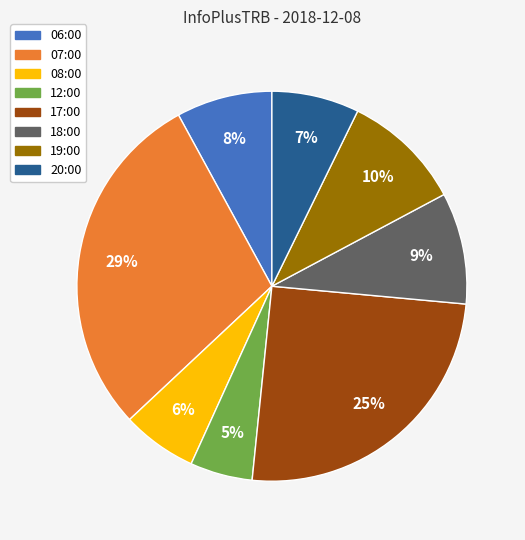

To the nearest percent, what percentage of the pie is 08:00?

6%